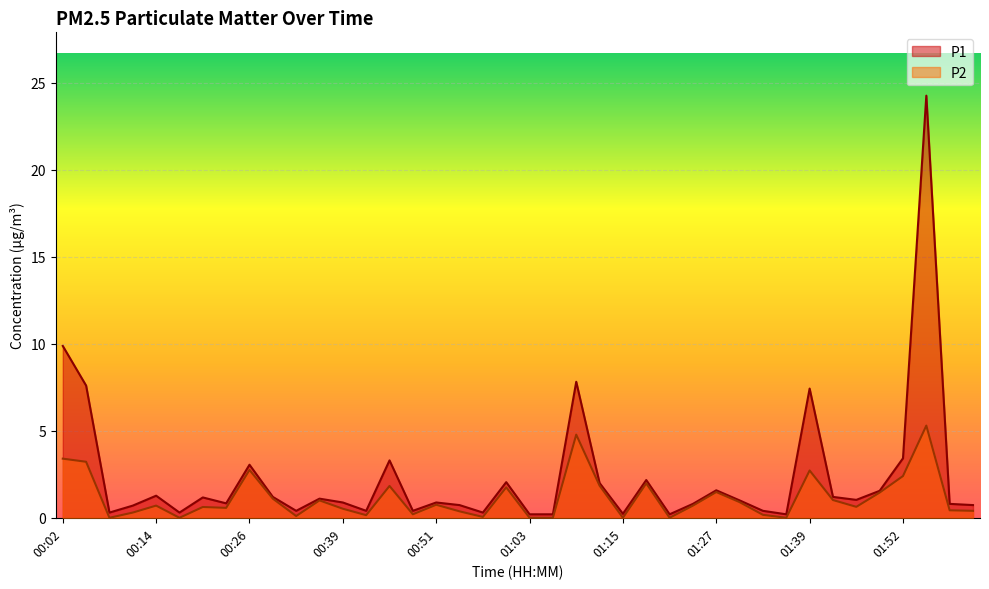

What is the approximate value of P1 at 00:48?

0.4